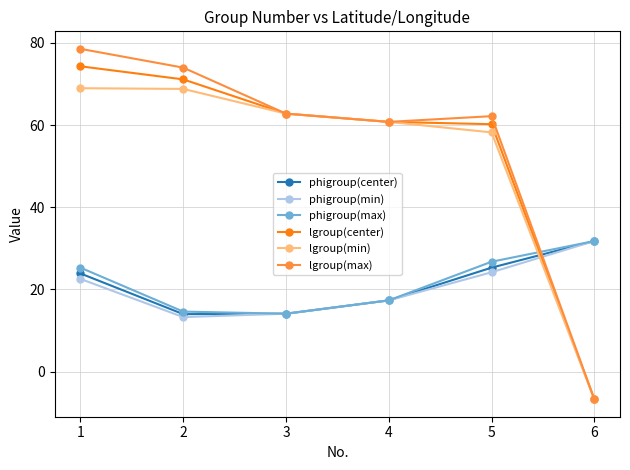

At which category does the chart reach its minimum across all series?

6